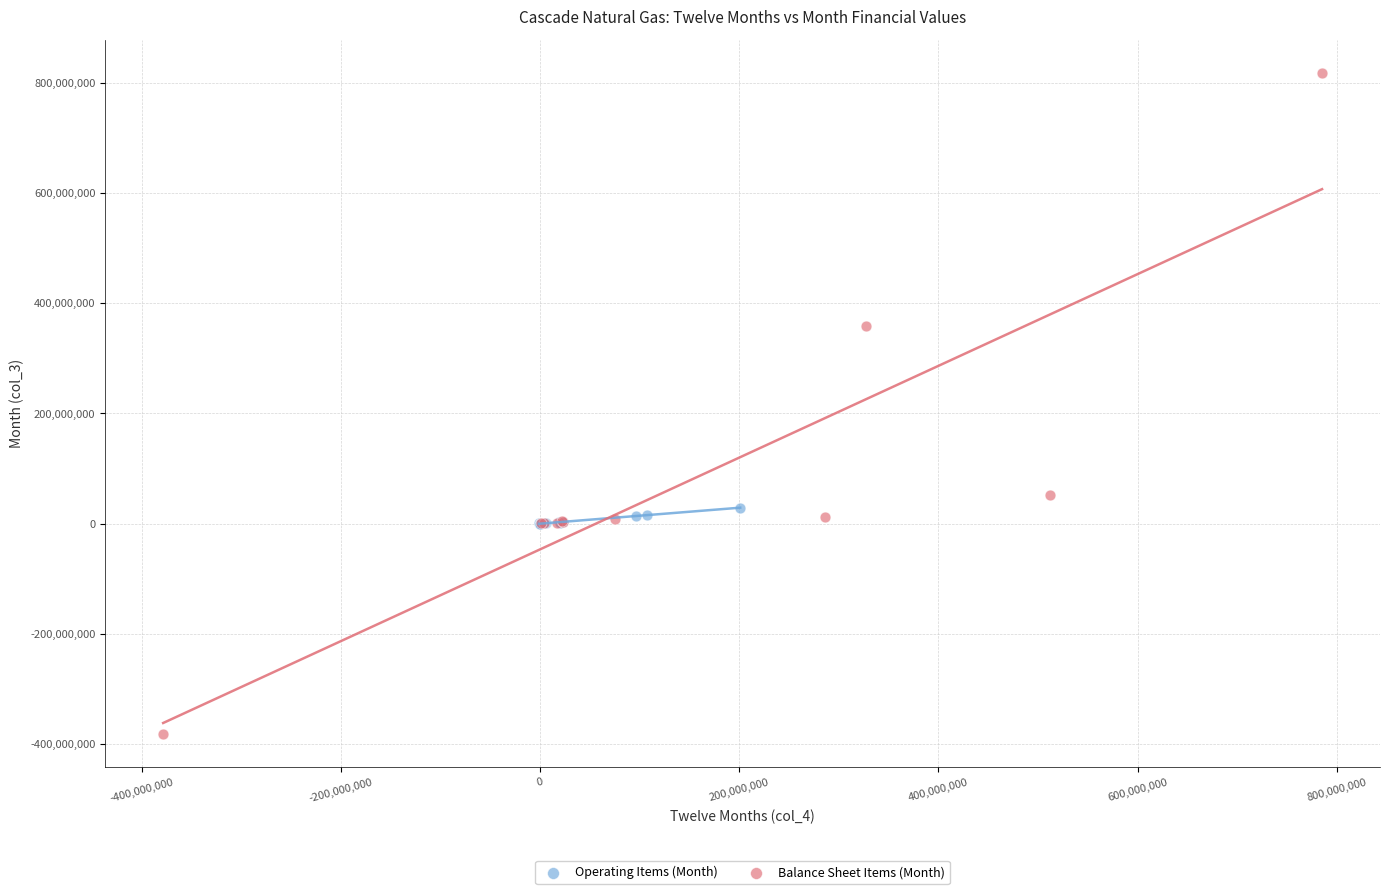

Which series has the largest Y range (max minus min)?

Balance Sheet Items (Month)